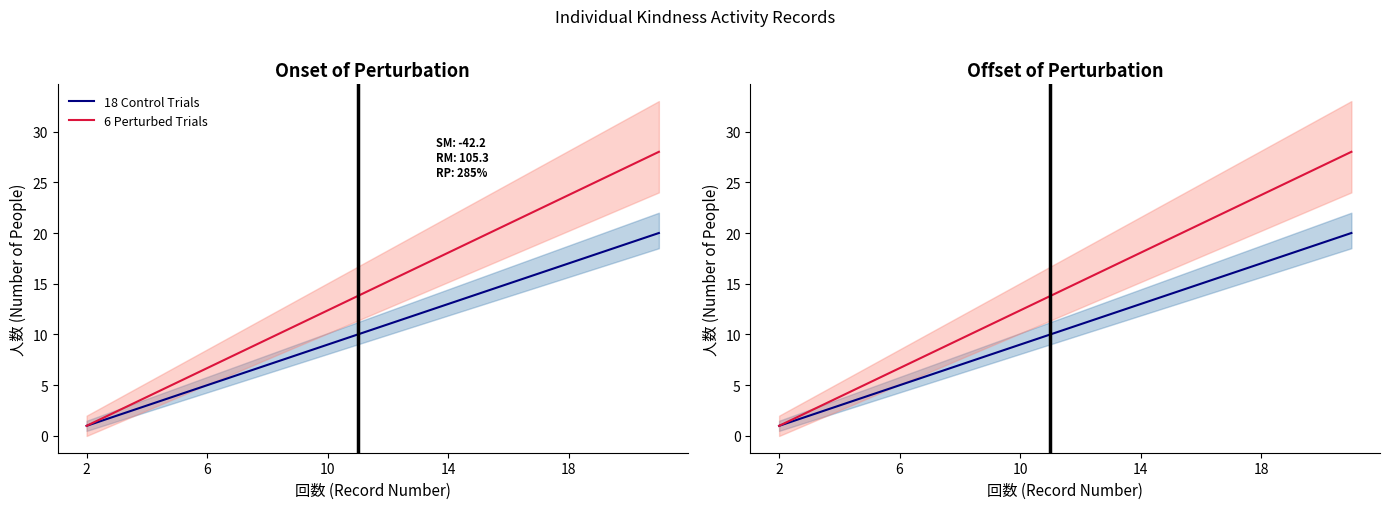

Between 6 and 18, which is larger?

18